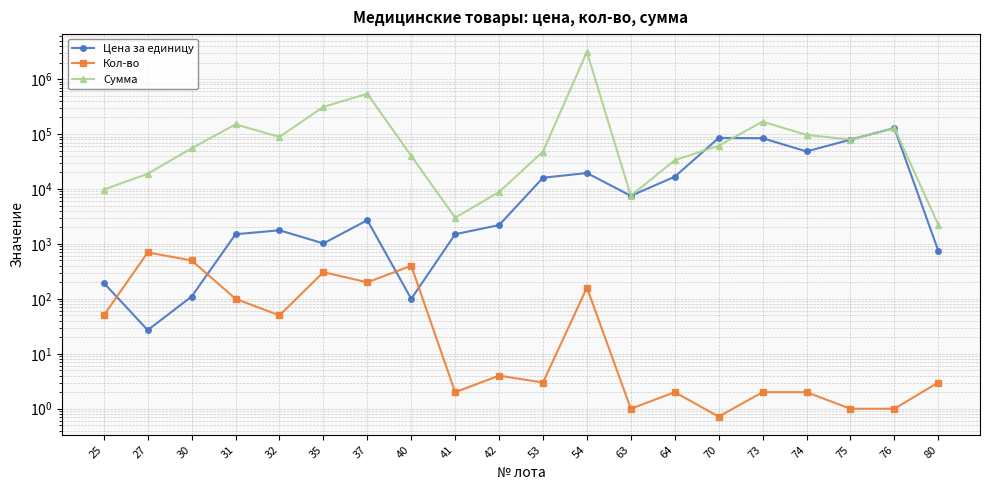

List the labels in order of Цена за единицу value, smallest first.

27, 40, 30, 25, 80, 35, 31, 41, 32, 42, 37, 63, 53, 64, 54, 74, 75, 73, 70, 76